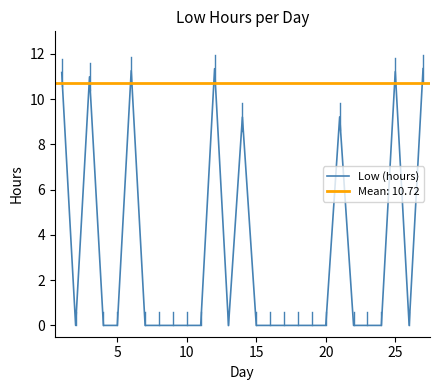

True or false: there are more than 2 points higher than both neighbors.

True